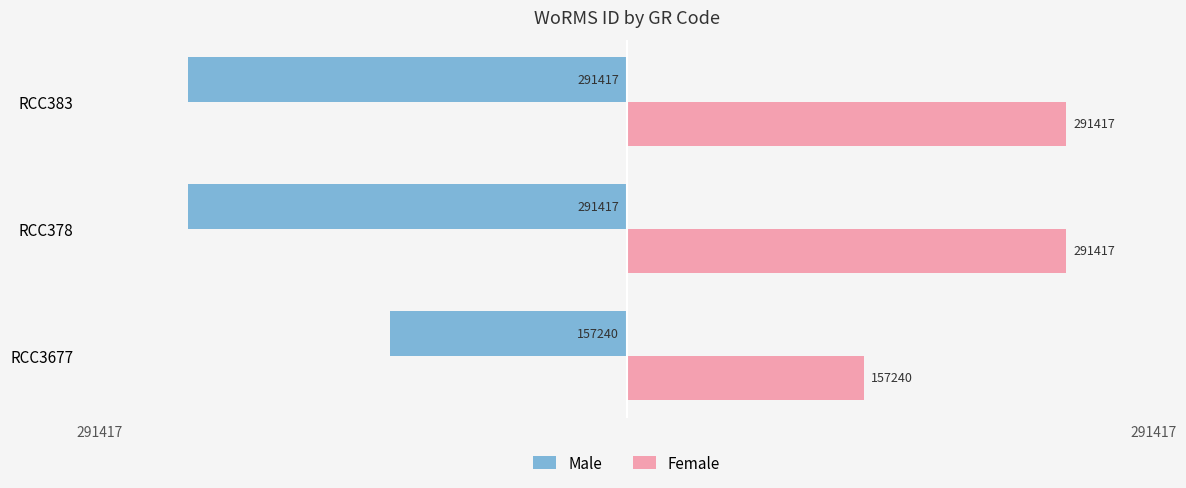

Which category has the highest value in the Male series?

RCC3677